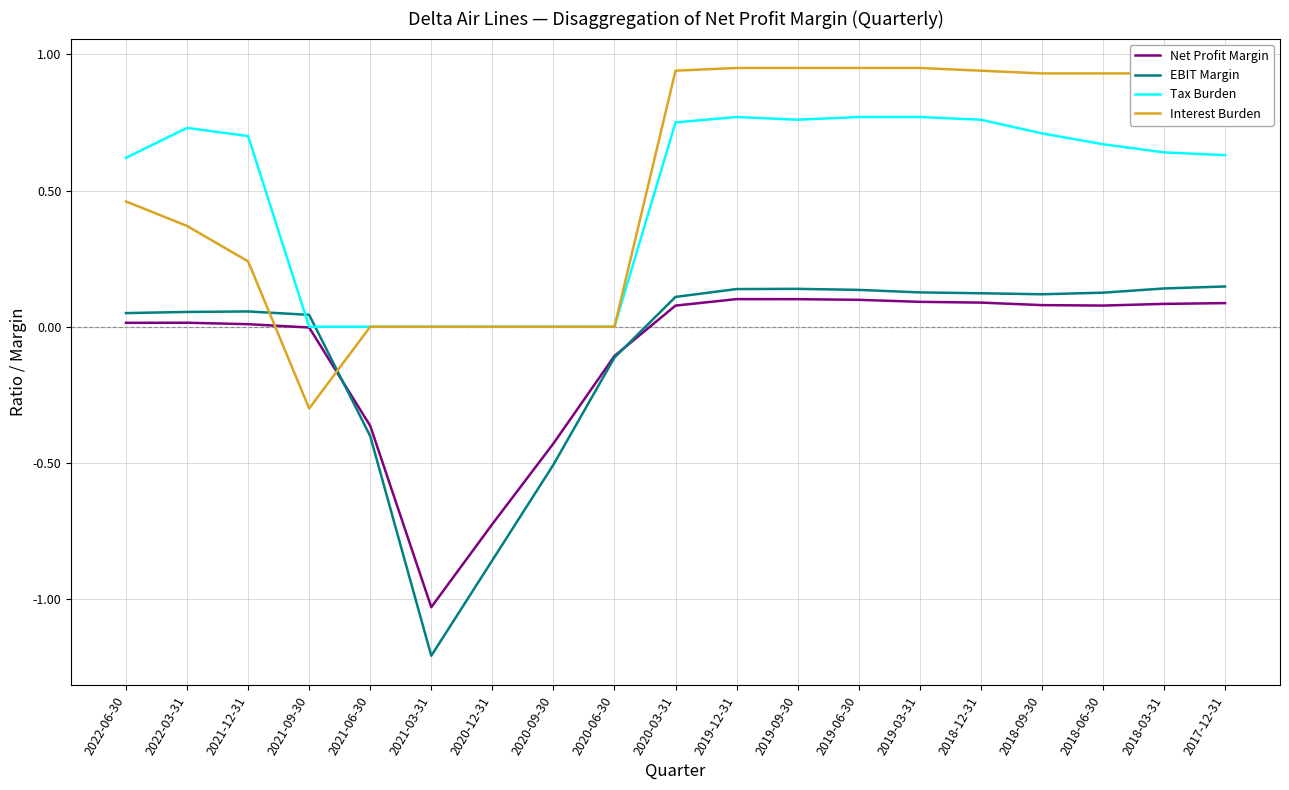

Which category has the lowest value in the Net Profit Margin series?

2021-03-31